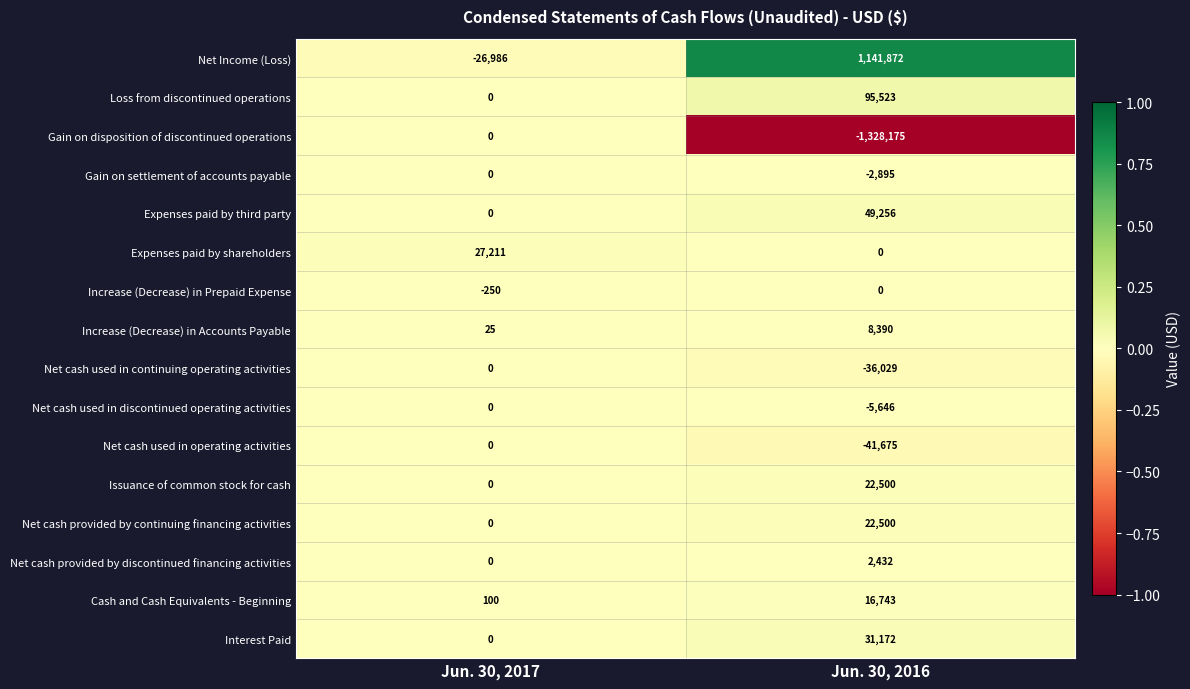

How many values in the Net cash provided by discontinued financing activities series are below 2432?

1